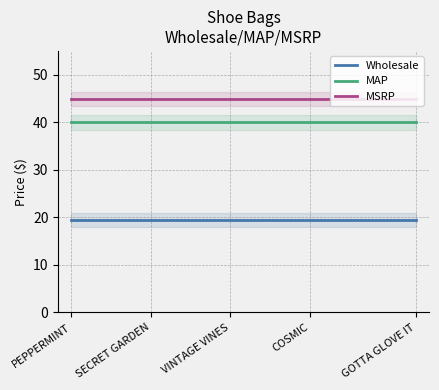

What is the sum of all Wholesale values?

273.0